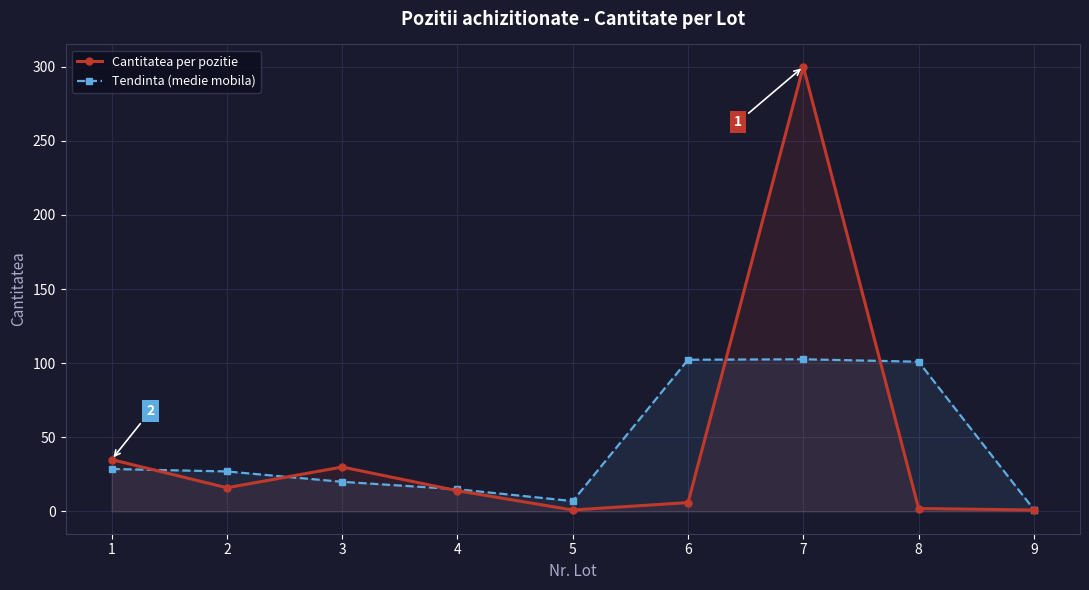

The value of Tendinta (medie mobila) at 4 is 15.0. True or false?

True